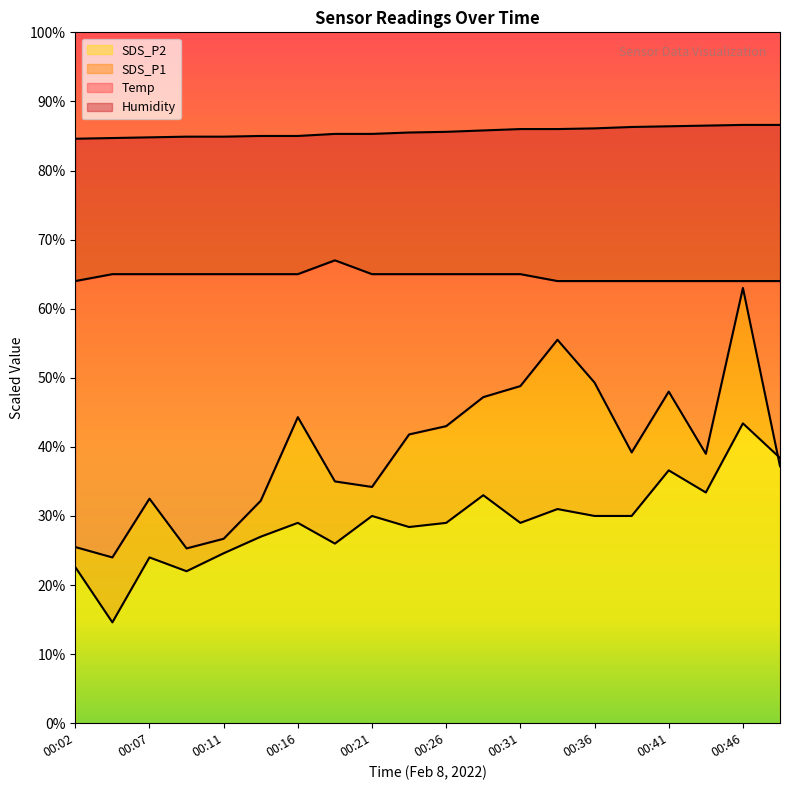

True or false: Humidity and SDS_P2 intersect in this chart.

False